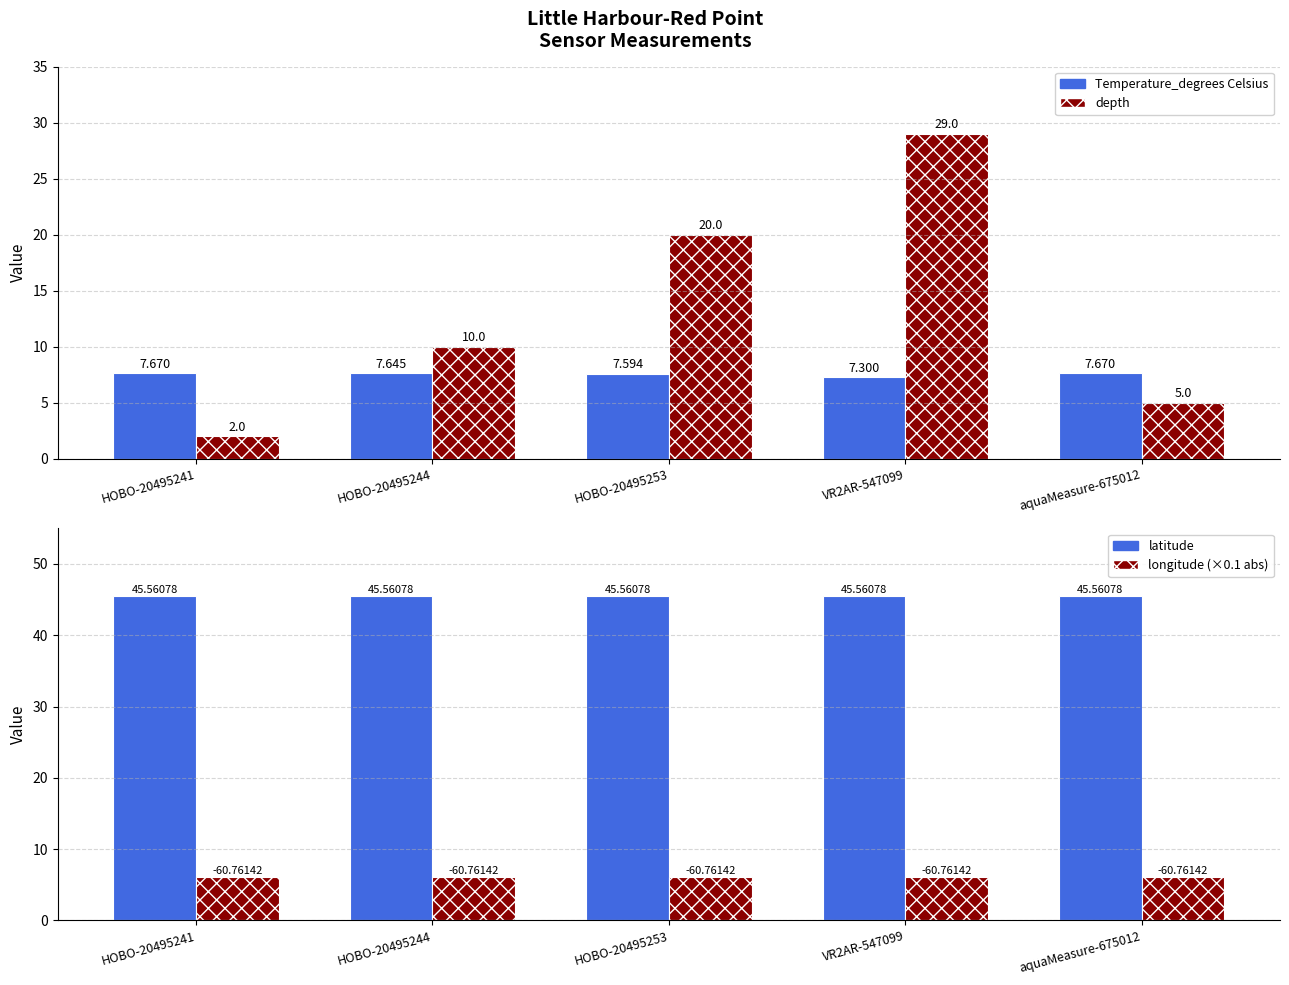

What is the value of the latitude bar at the 4th from the left?

45.6